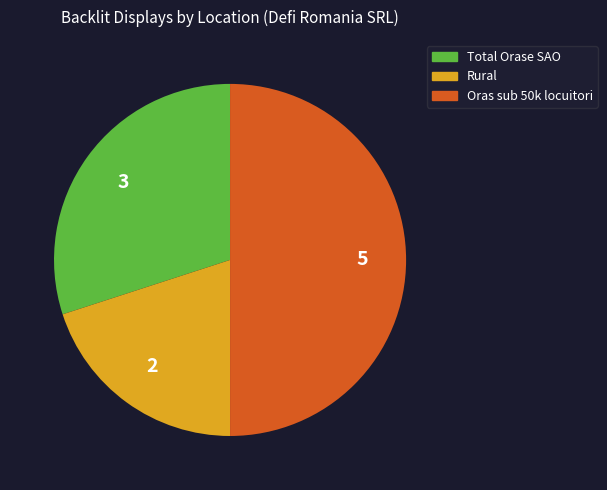

How many slices are in this pie chart?

3